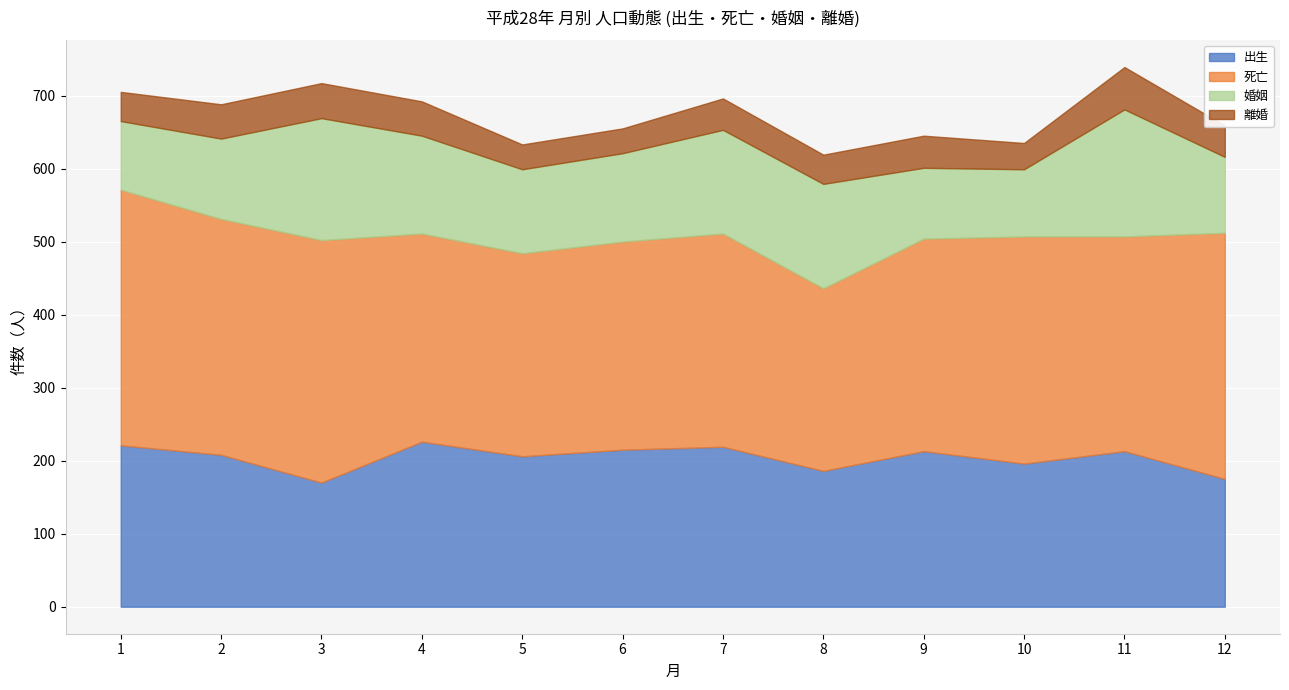

At which category does 離婚 reach its first local peak?

3